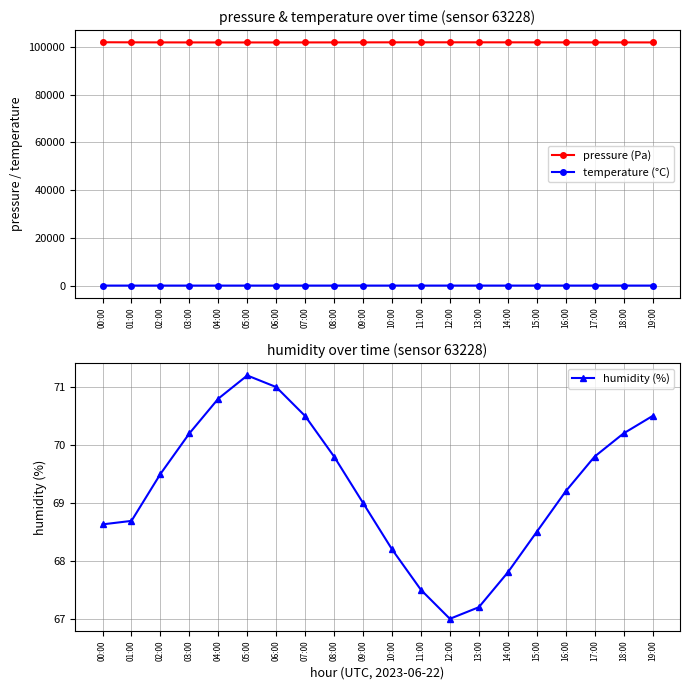

Which series has the widest spread of values?

pressure (Pa)